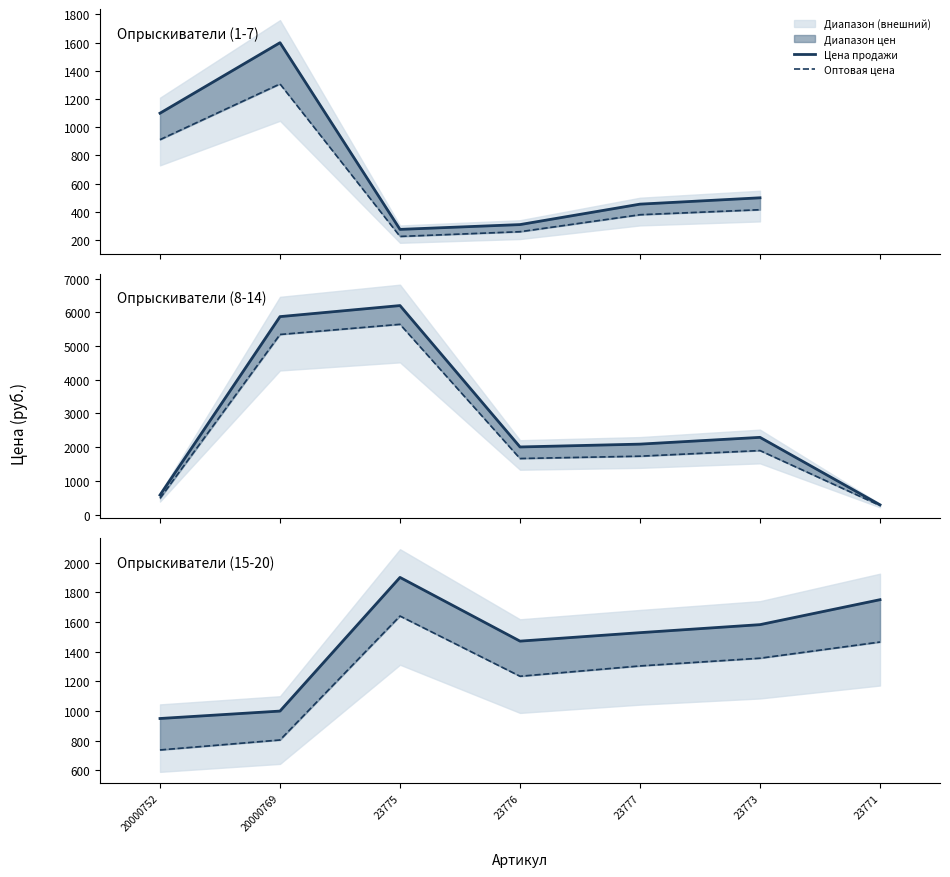

Rank the series by their maximum value, from highest to lowest.

Цена продажи, Оптовая цена